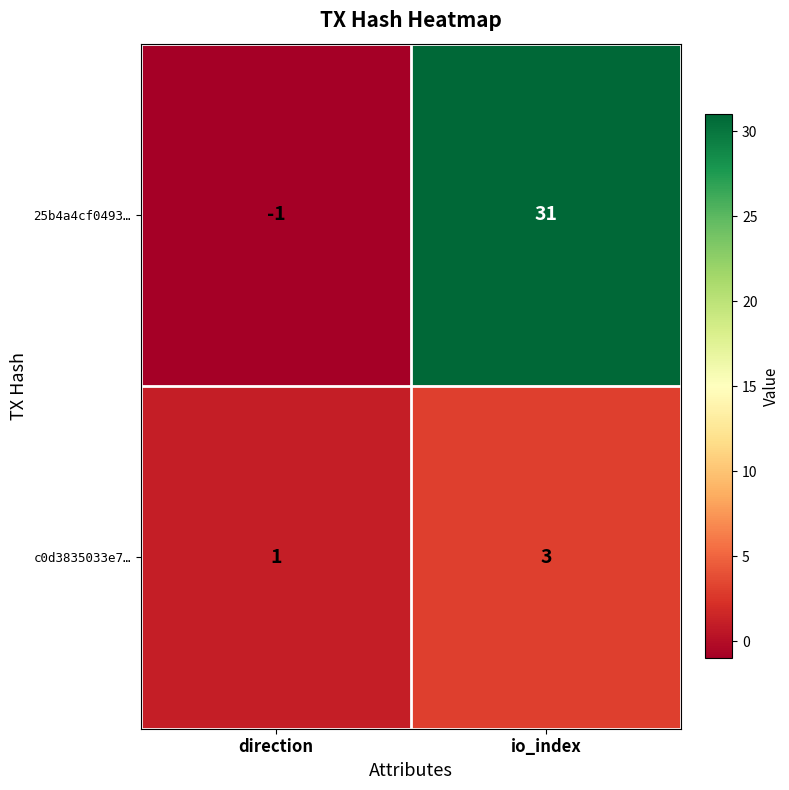

What is the spread (max minus min) of values at direction?

2